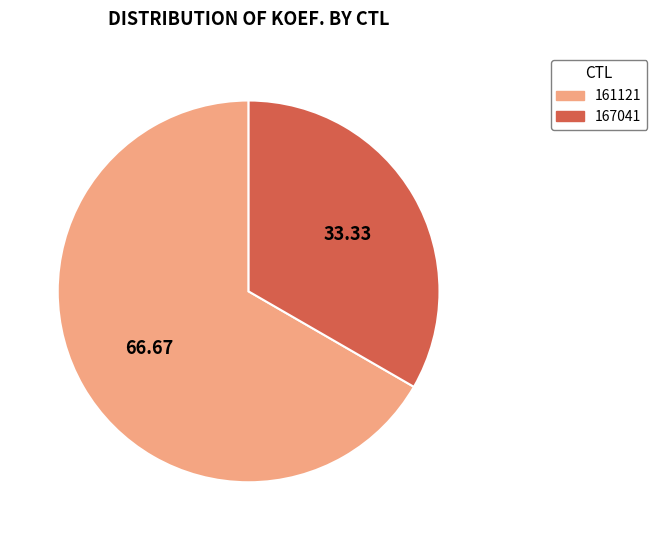

What is the ratio of the value at 167041 to the value at 161121?

0.5